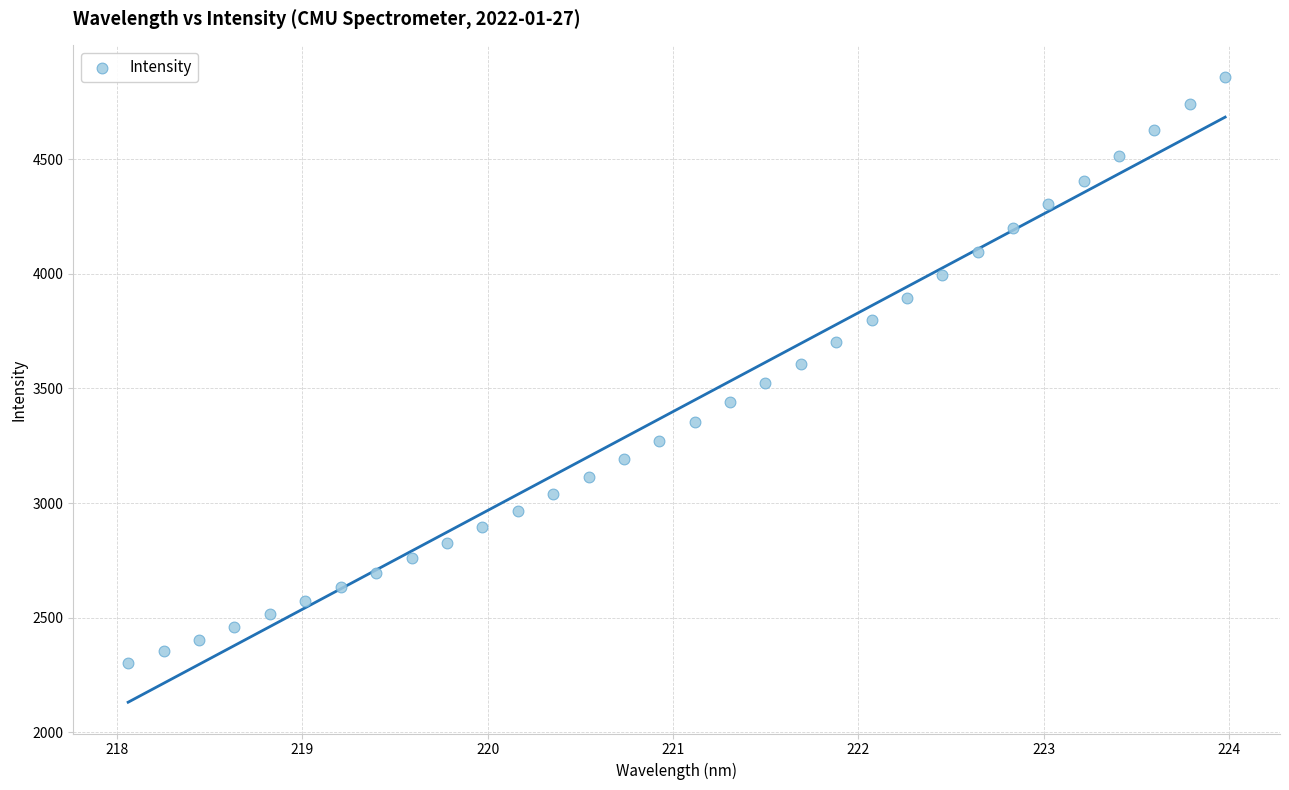

What is the range of Y values (max minus min)?

2557.9